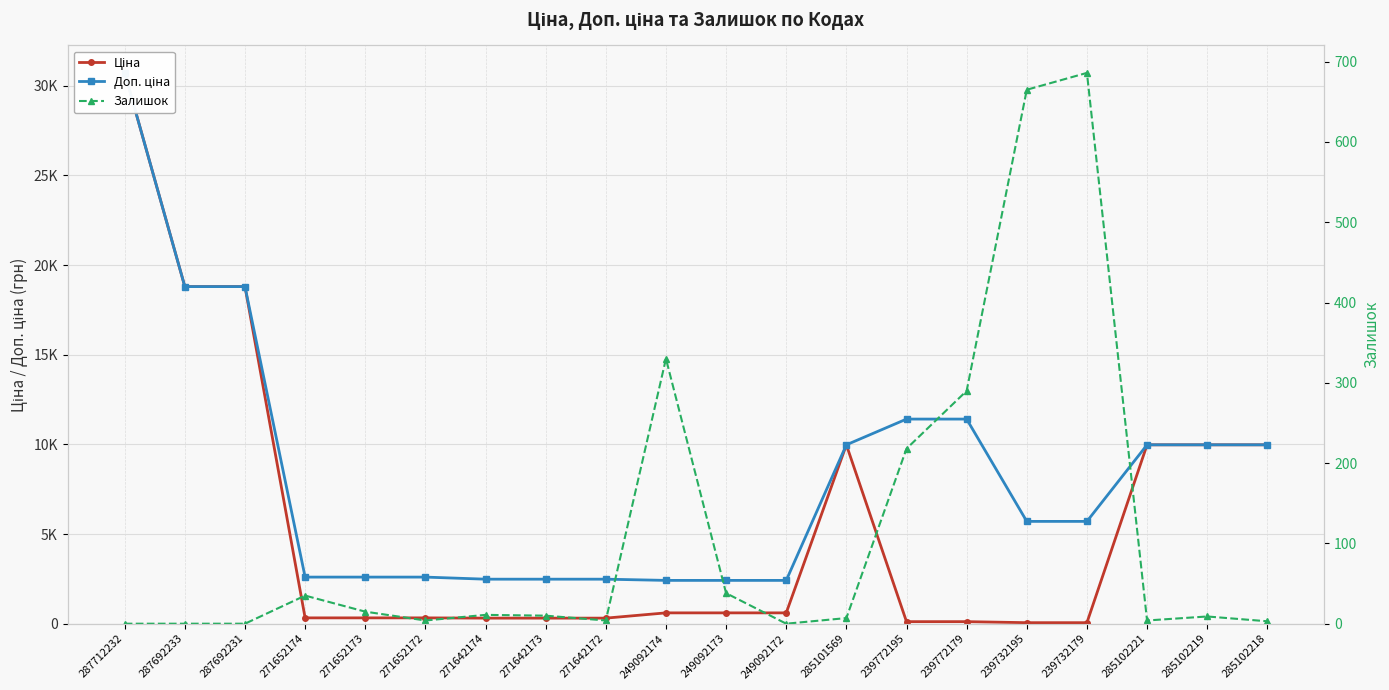

At 239732195, list the series in order from smallest to largest.

Ціна, Залишок, Доп. ціна